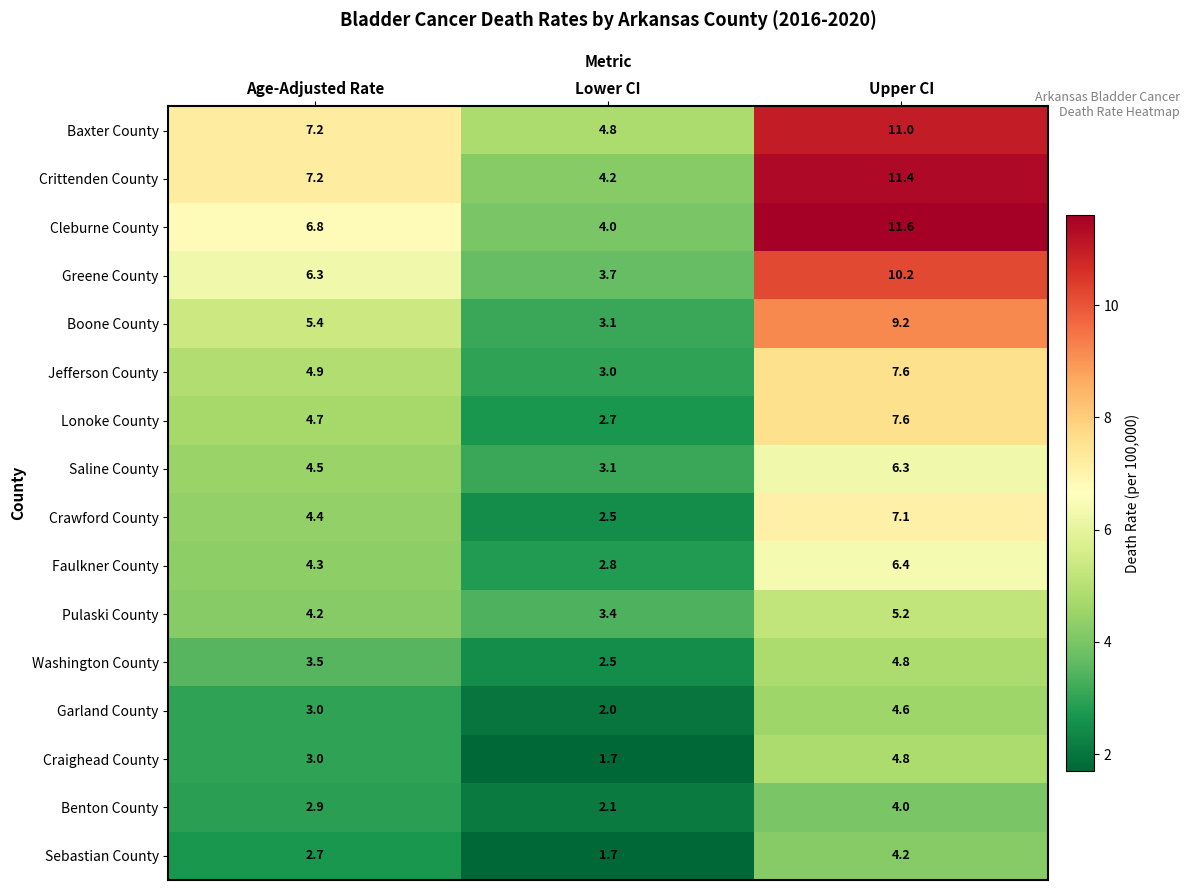

At which category is the sum across all series the highest?

Upper CI